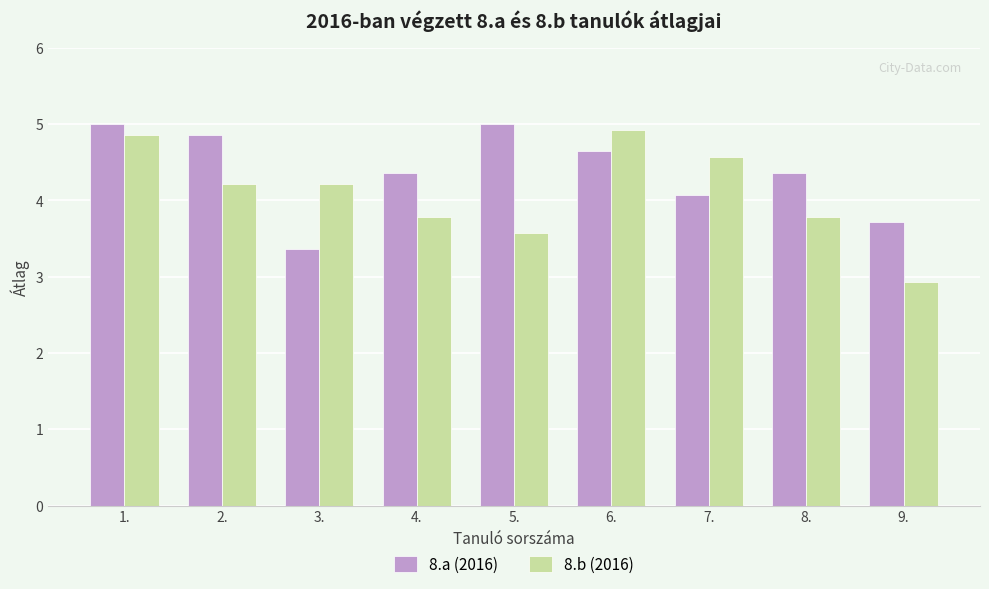

The value of 8.b (2016) at 8. is 5.3. True or false?

False